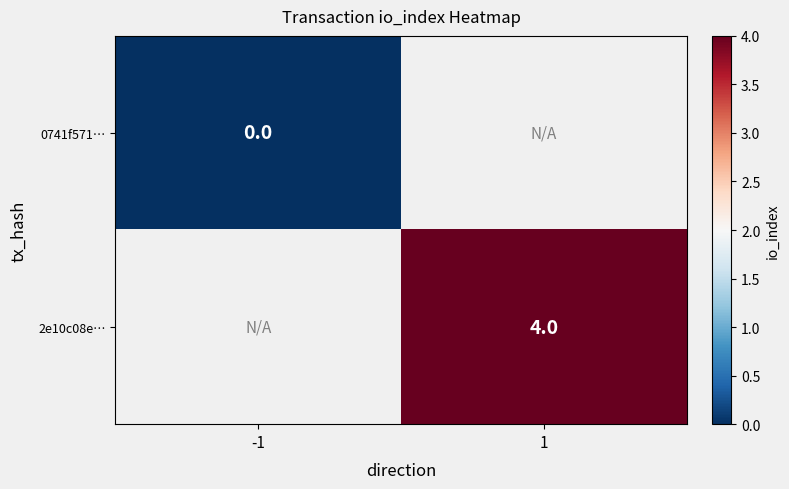

Rank the series at -1 from highest to lowest value.

0741f571…, 2e10c08e…